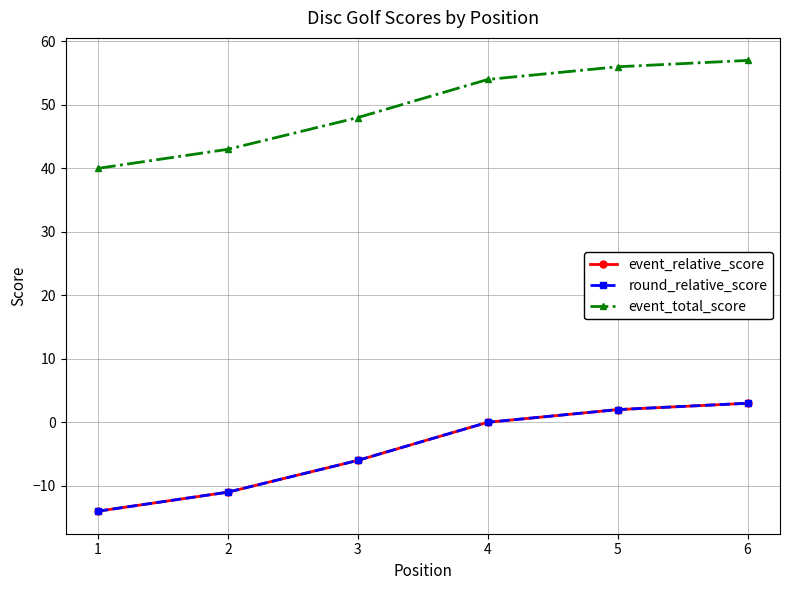

Is this an area chart (filled region under the line)?

No